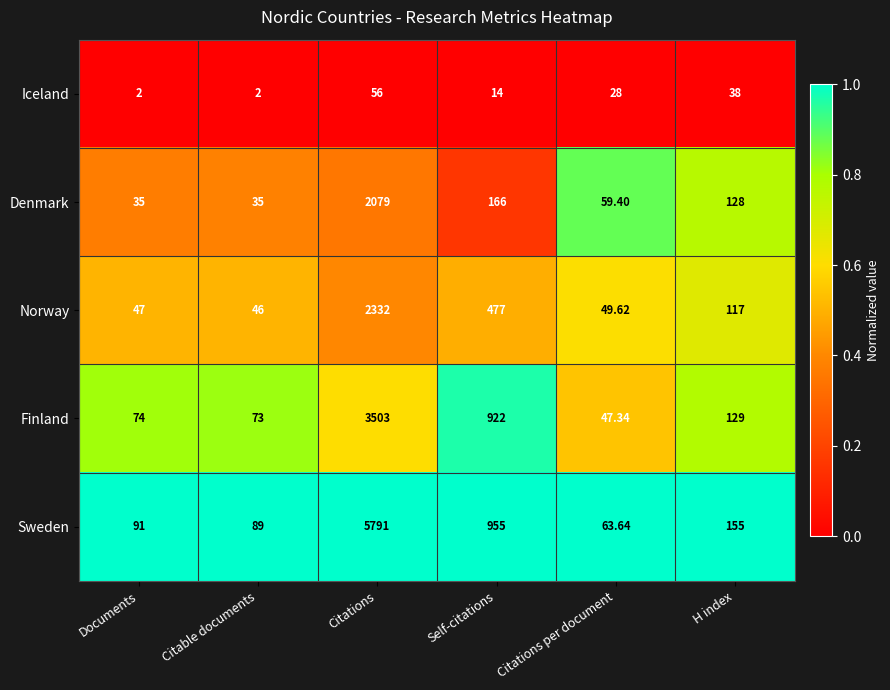

At which label does Iceland first exceed 28?

Citations